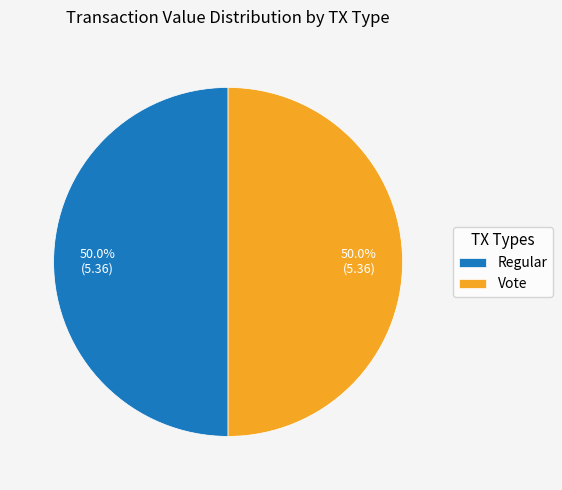

Is it true that Vote is 95% of the pie?

False